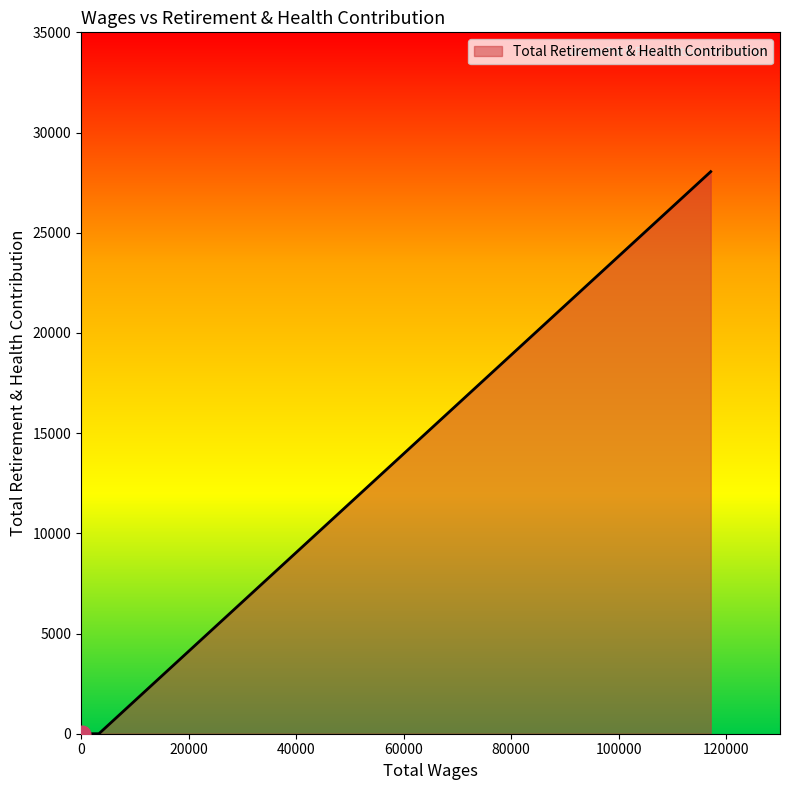

What is the greatest value displayed?

28048